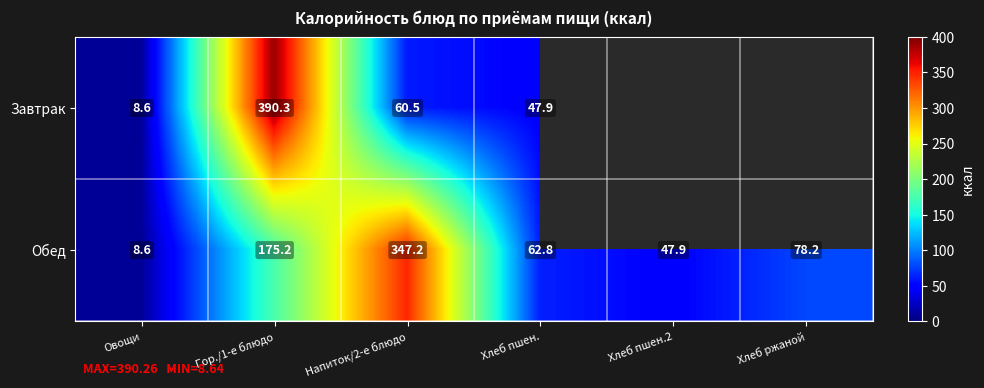

How many data points in Обед are less than 78?

3